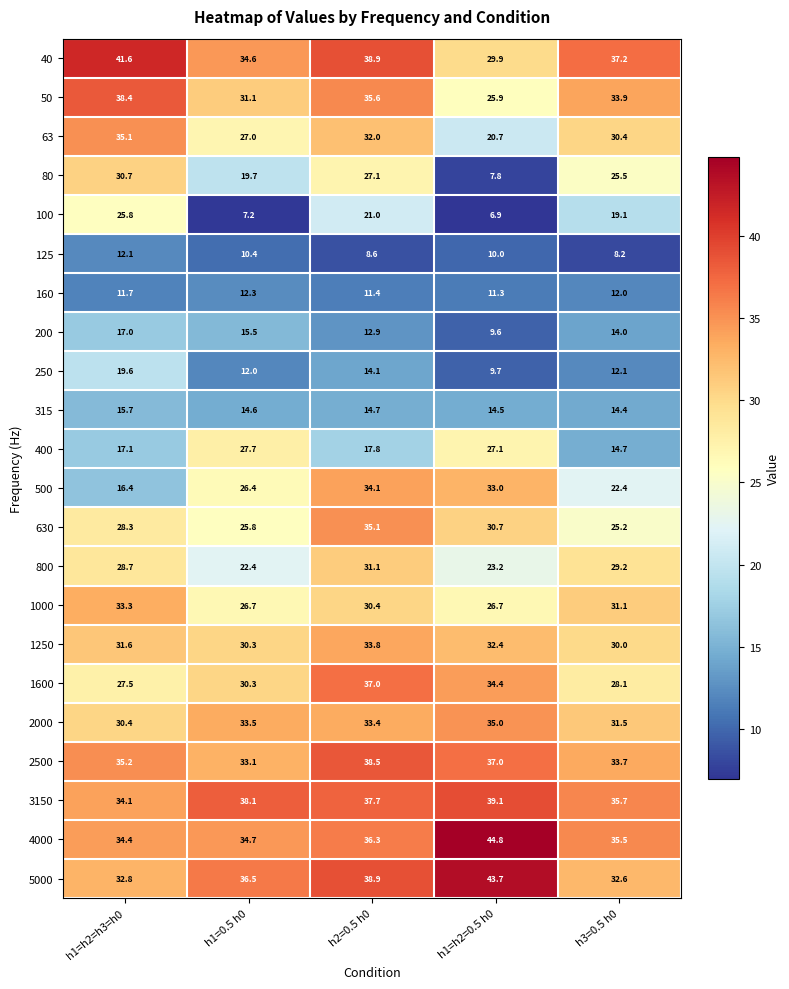

What is the difference between the 1250 values at h3=0.5 h0 and h1=h2=0.5 h0?

2.4